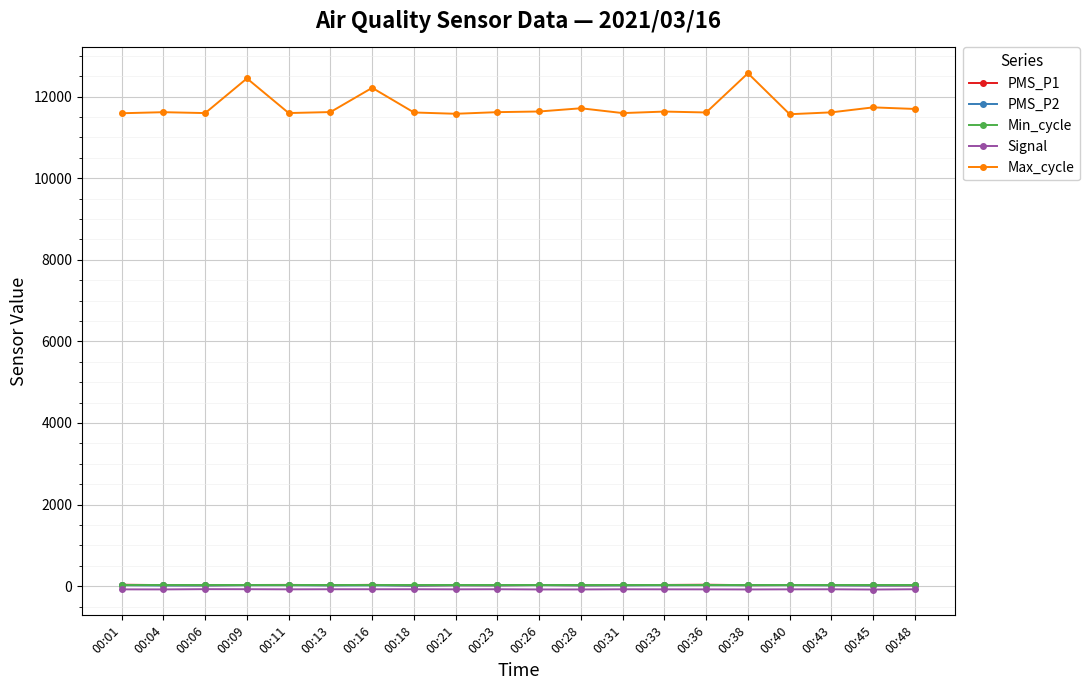

How many series are shown in this chart?

5